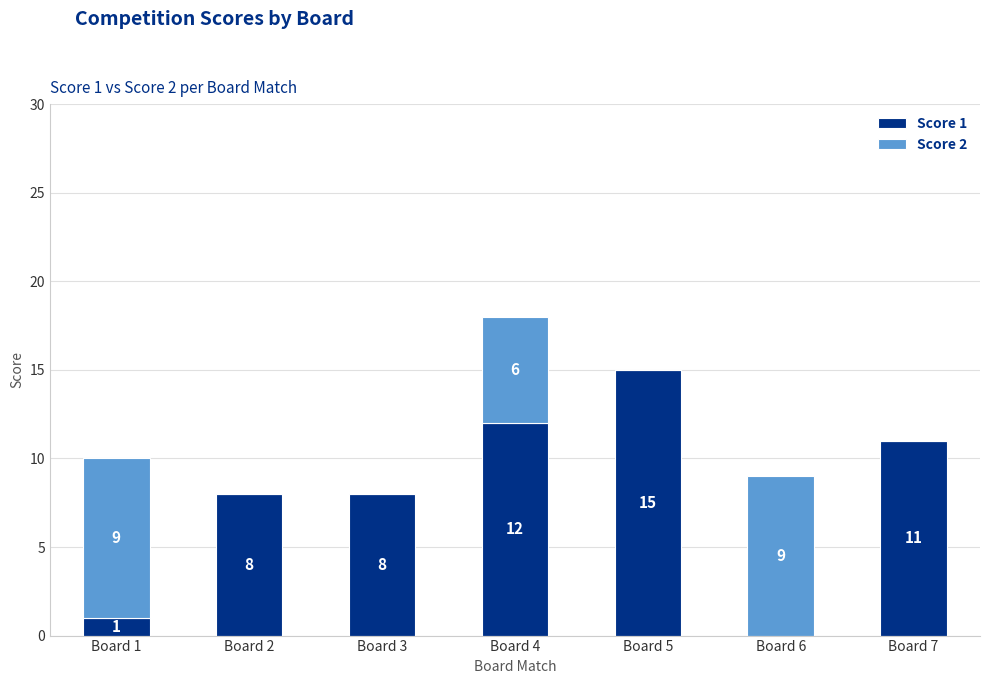

How many distinct data groups are displayed?

2